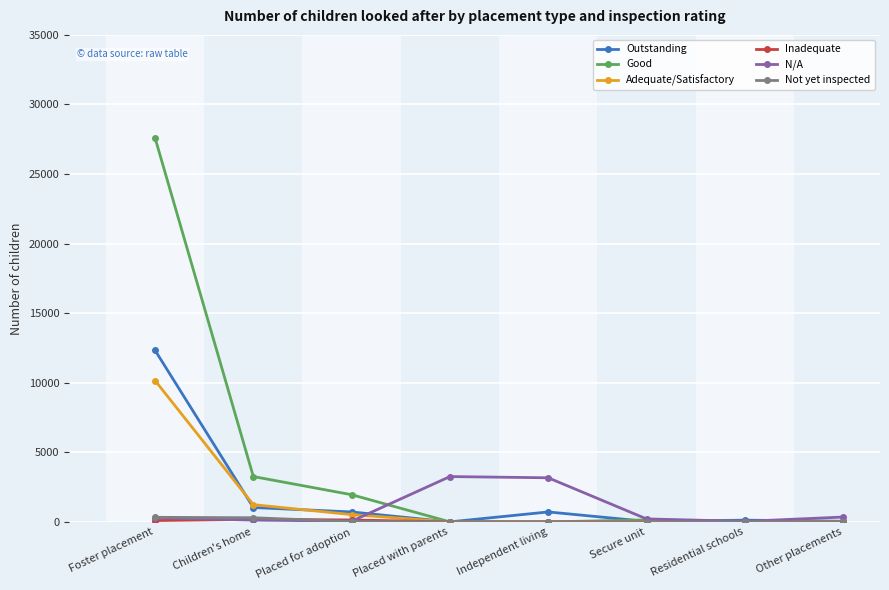

Which series has the largest total across all categories?

Good